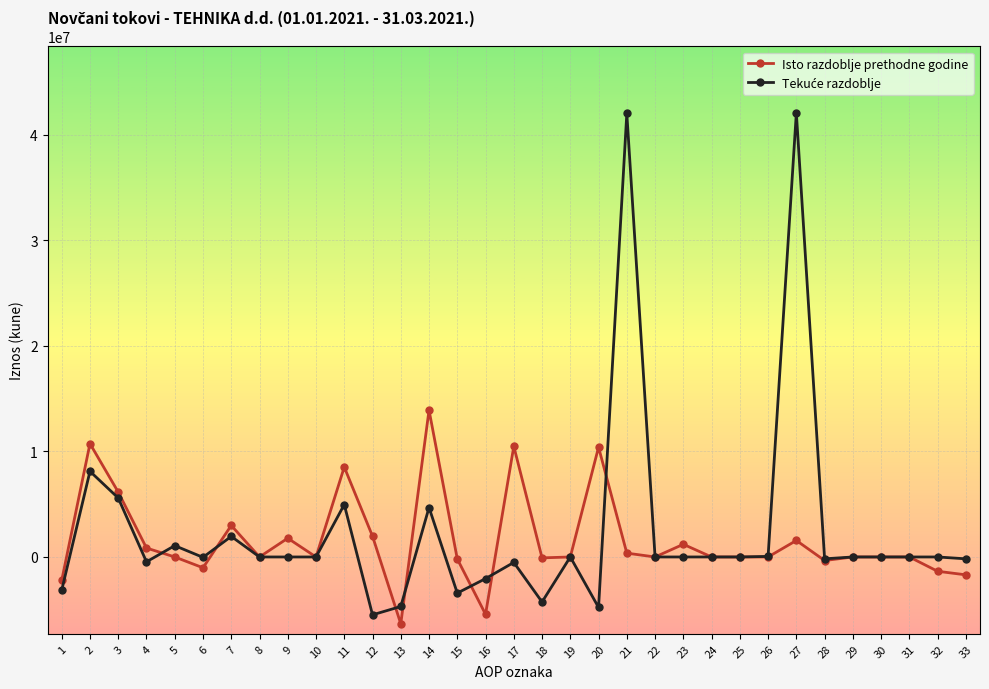

Which series changed the most between 15 and 17?

Isto razdoblje prethodne godine